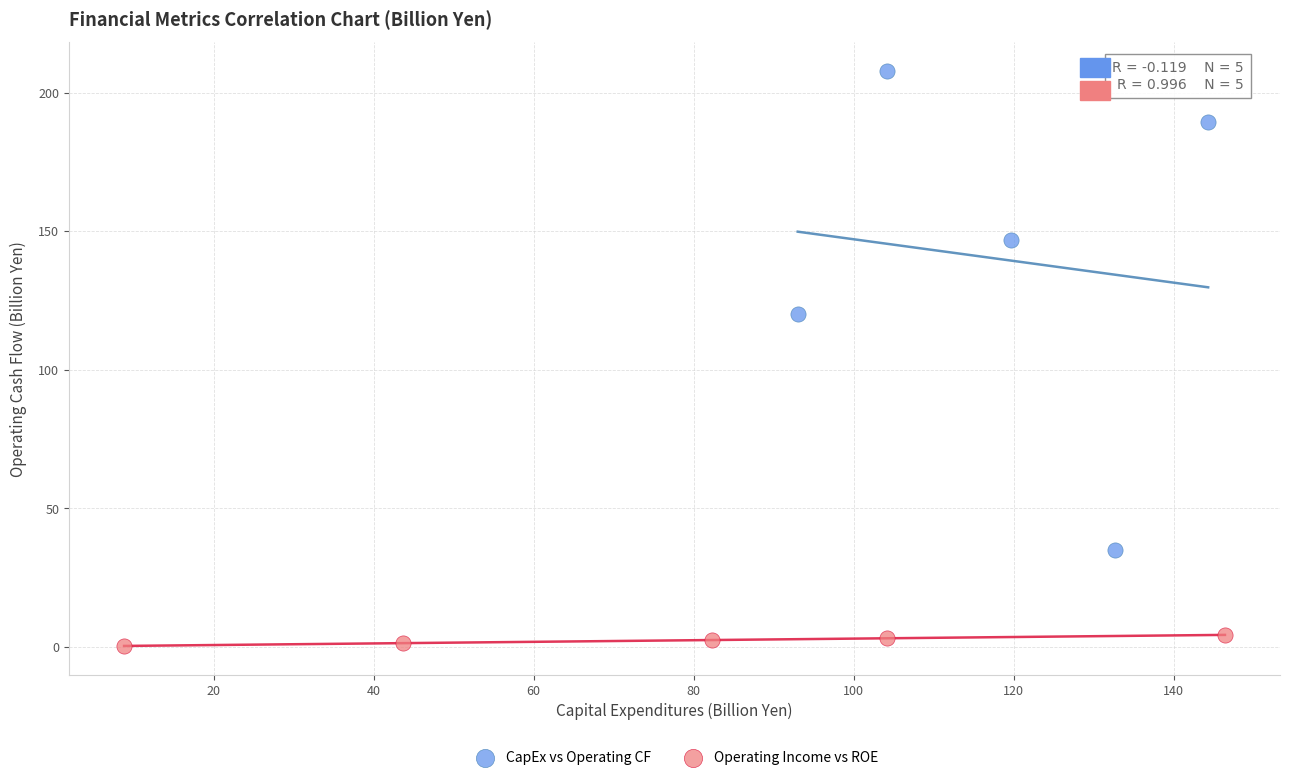

What are all the series names shown in the legend?

CapEx vs Operating CF, Operating Income vs ROE